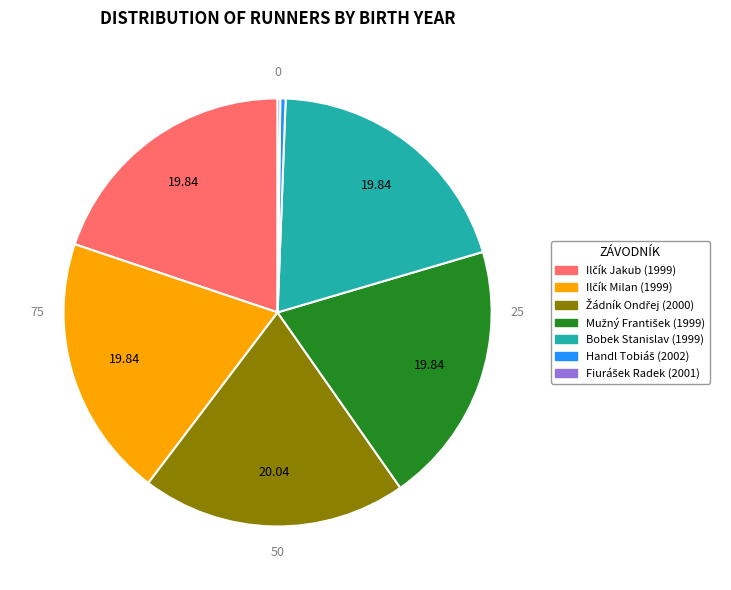

Does any single category account for the majority?

No